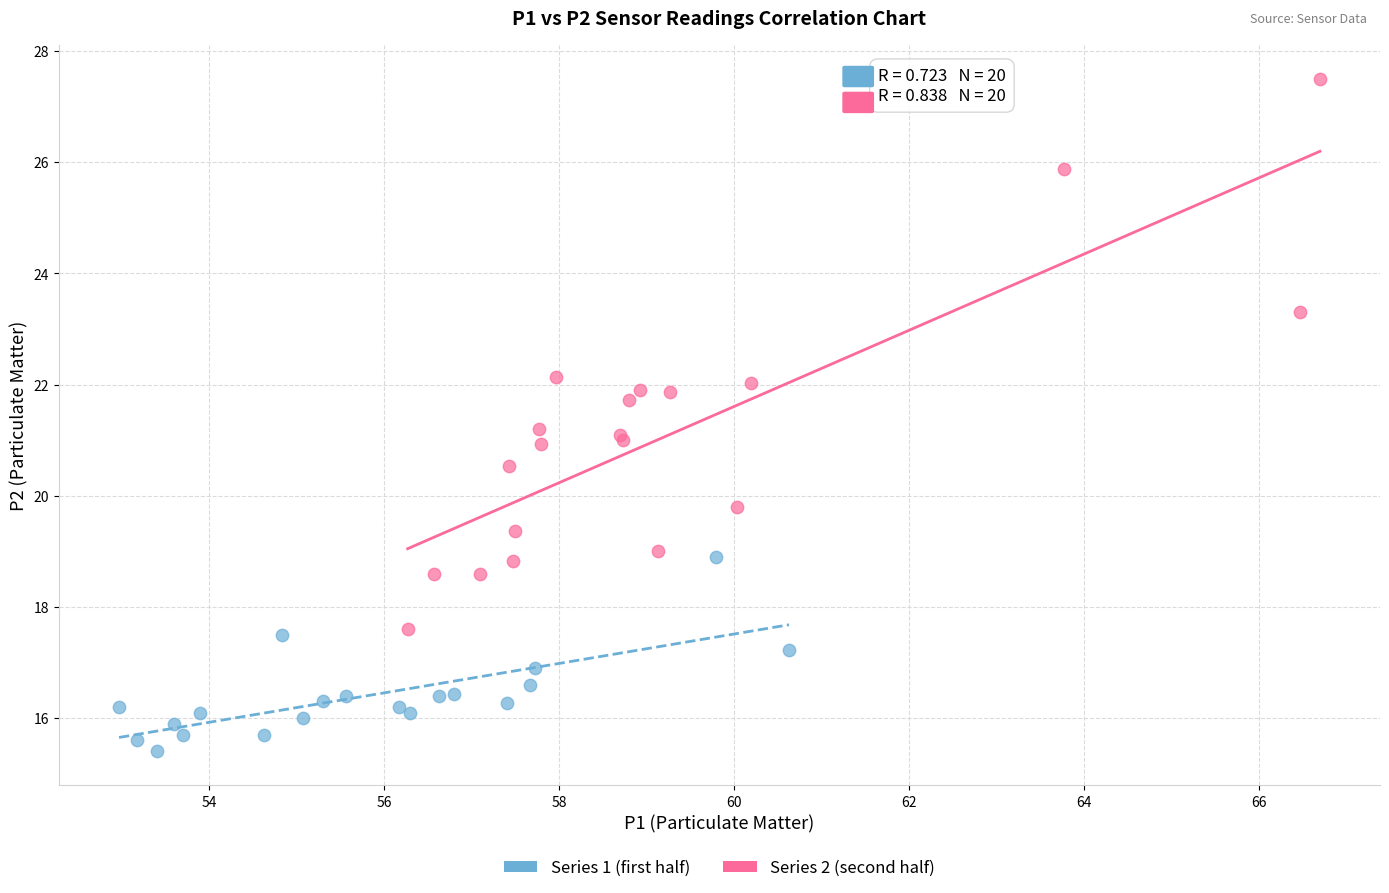

Which series has the widest spread of Y values?

Series 2 (second half)